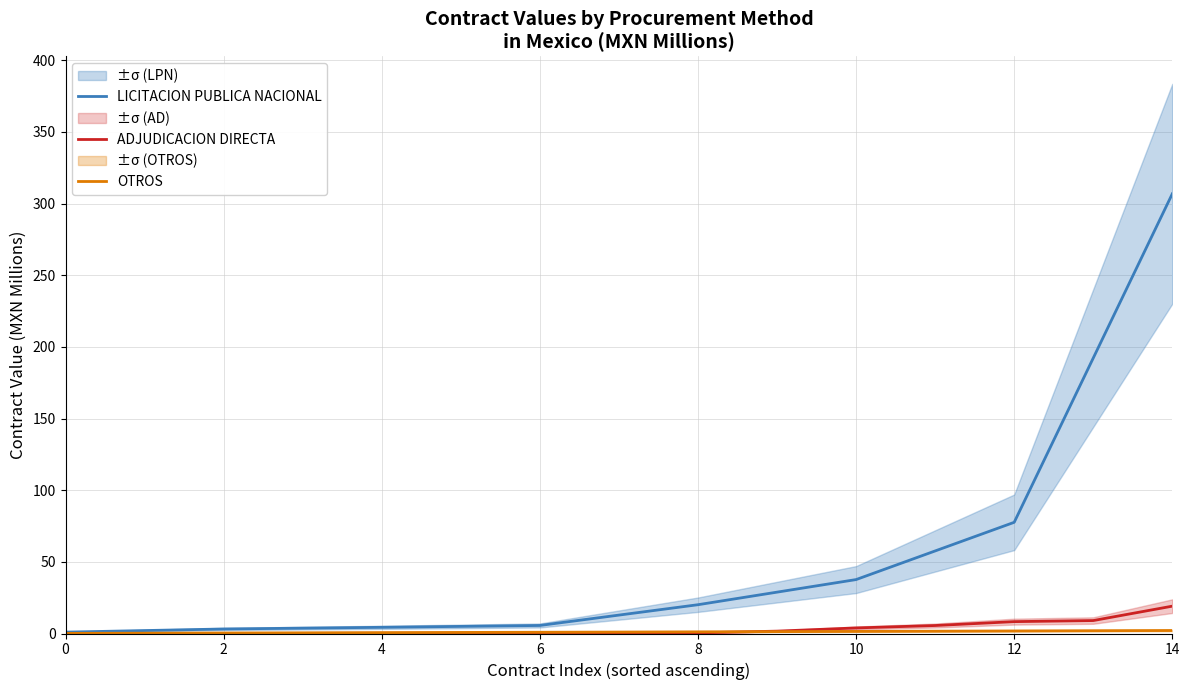

What is the spread (max minus min) of values at 11?

56.0